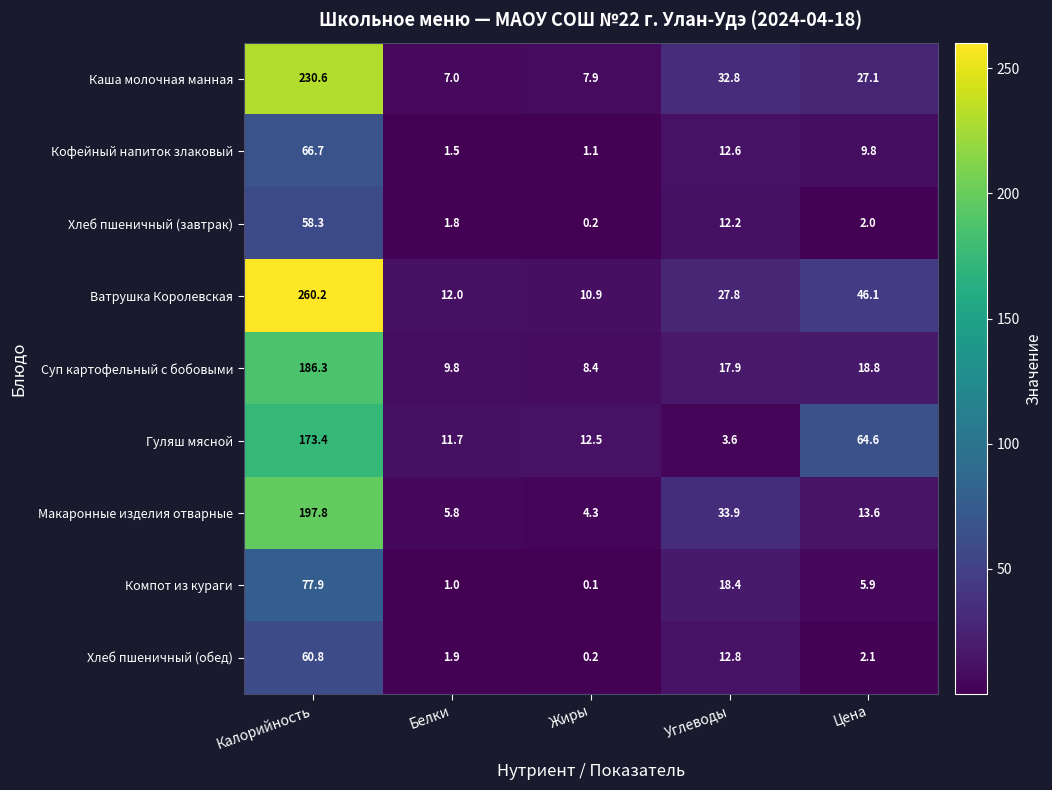

What is the difference between the maximum and minimum values in the Суп картофельный с бобовыми series?

177.9